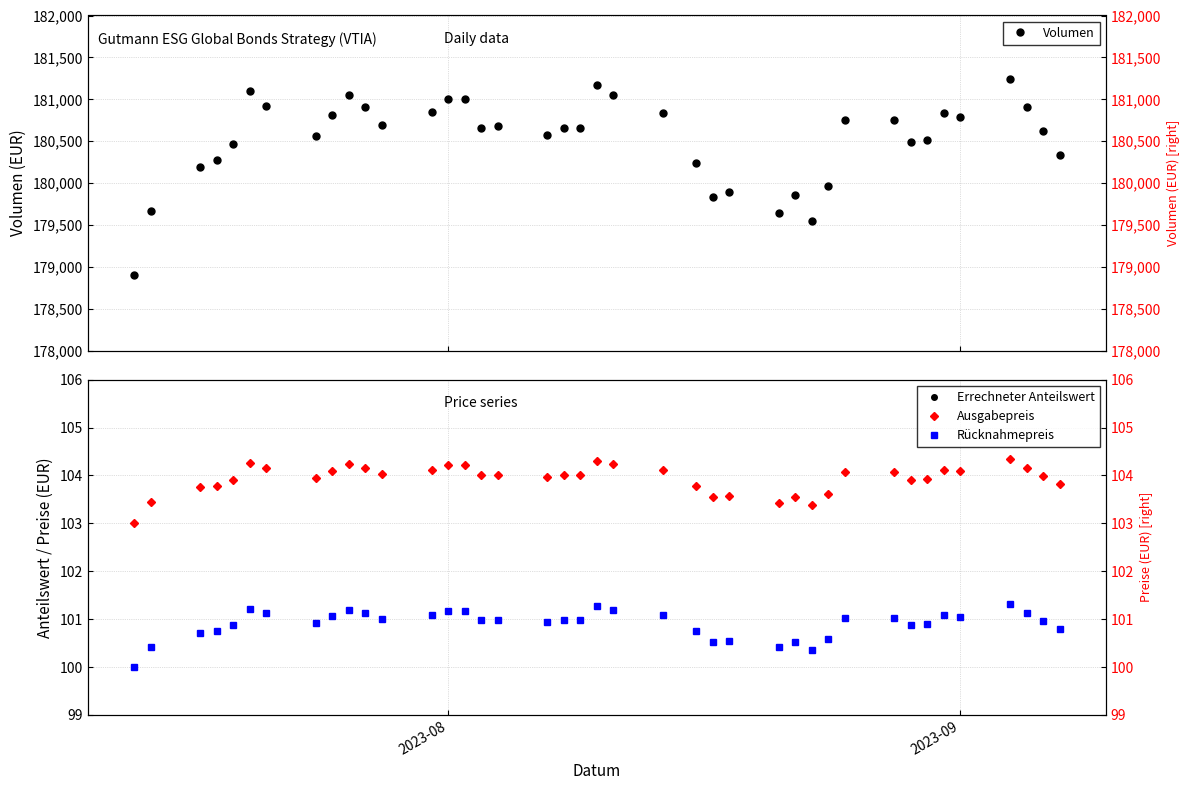

True or false: Errechneter Anteilswert and Rücknahmepreis cross at least once.

False